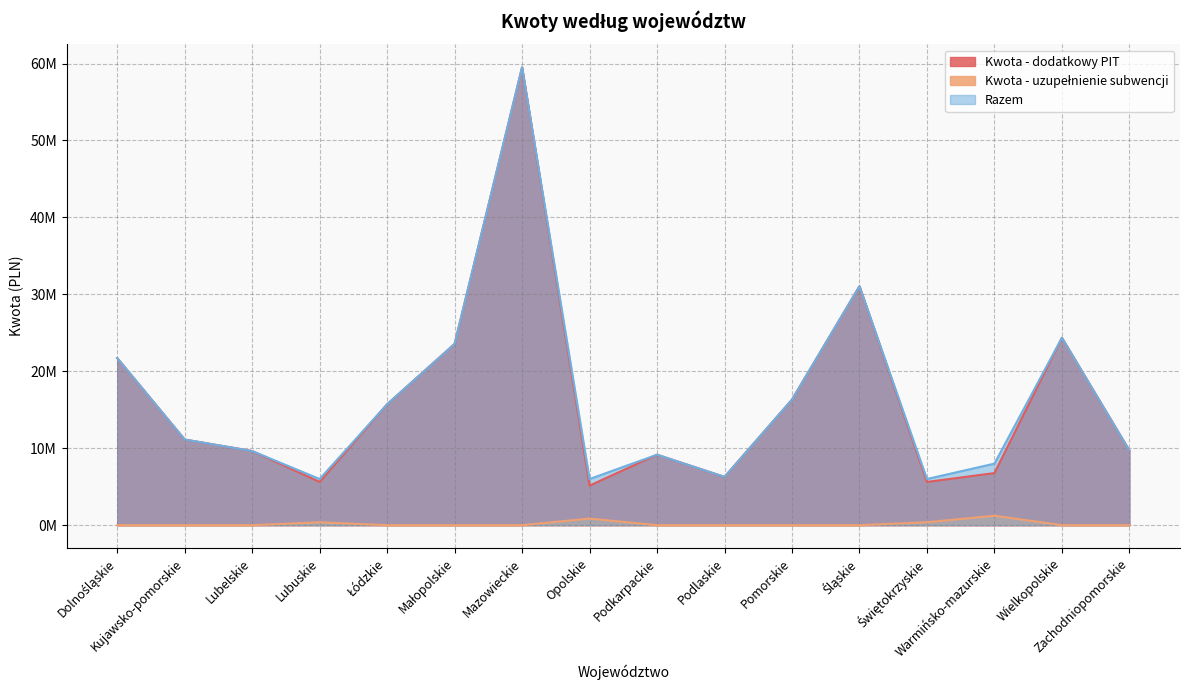

What position from the left is Pomorskie?

11